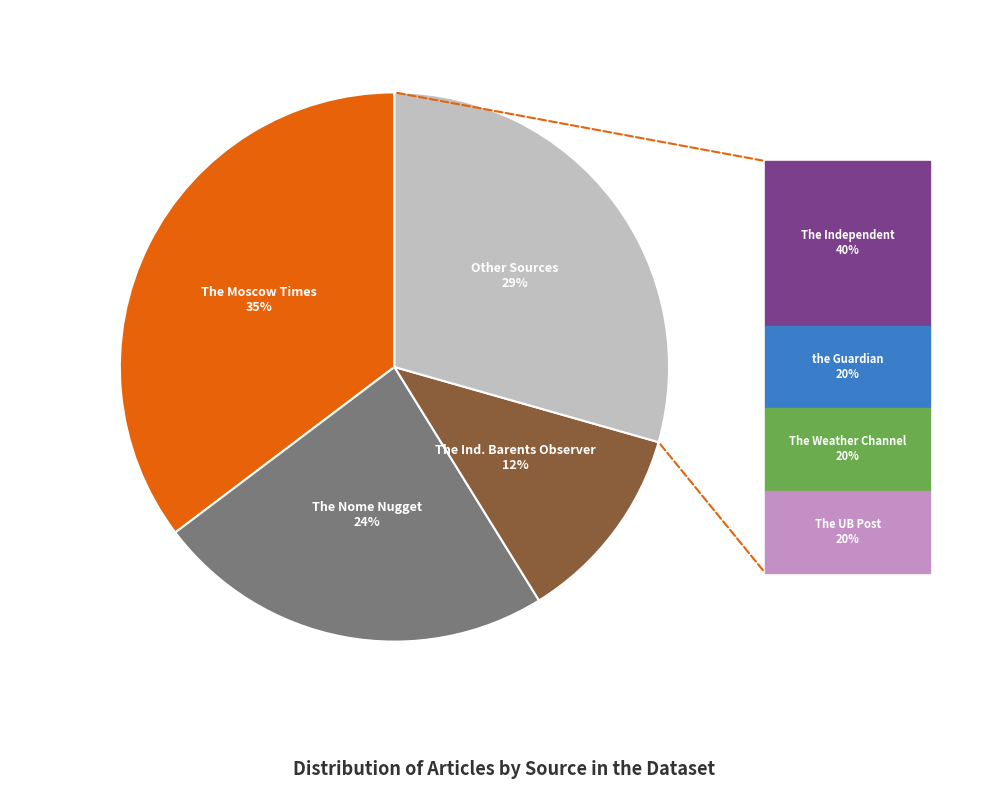

How many slices are in this pie chart?

4